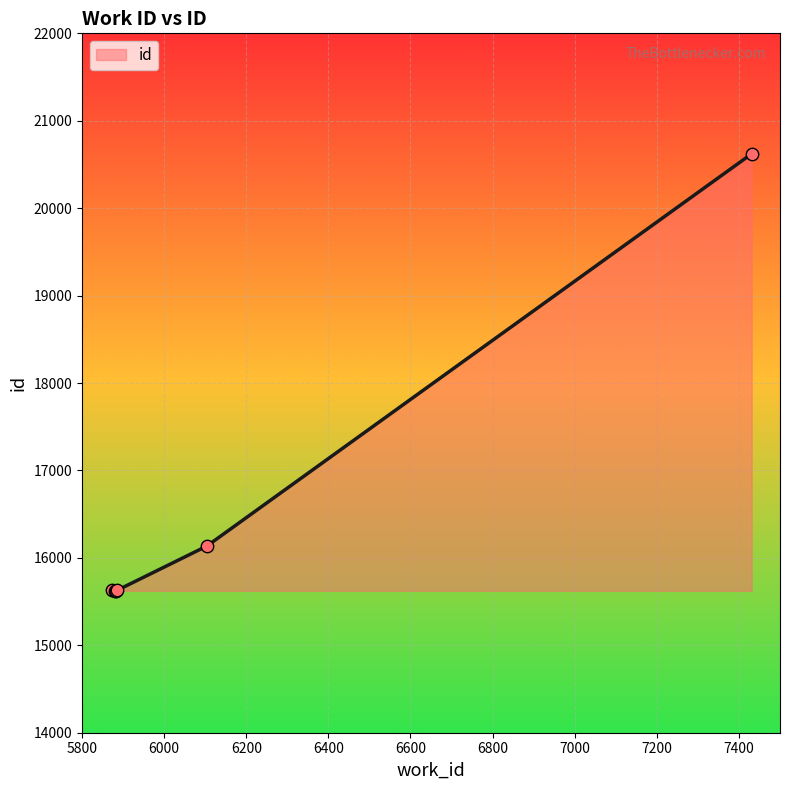

What is the maximum value shown in the chart?

20622